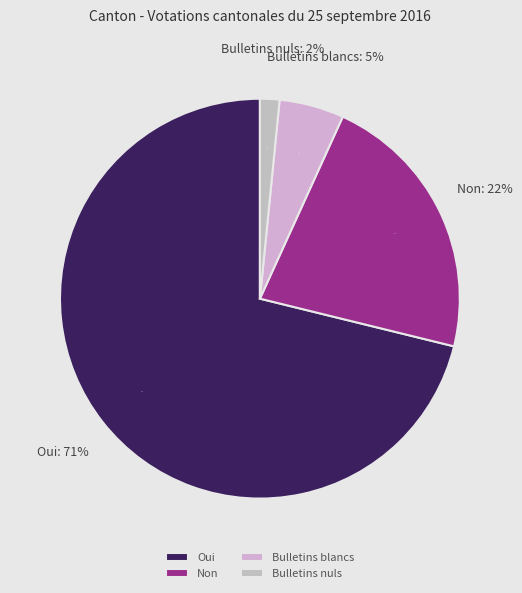

The Bulletins nuls slice represents 1% of the pie. True or false?

False